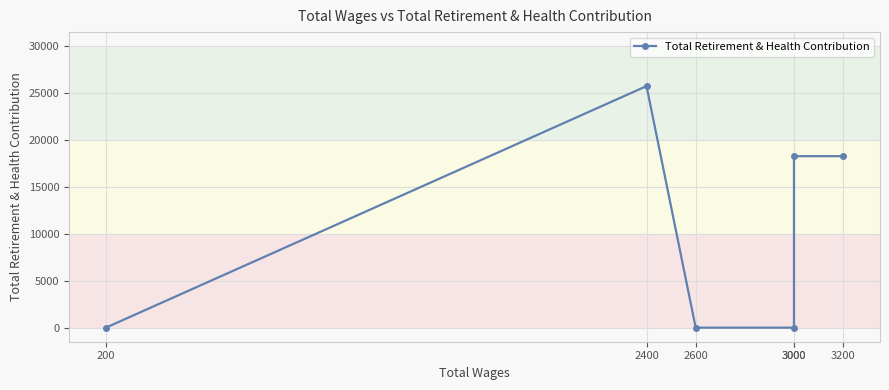

What is the average value?

10383